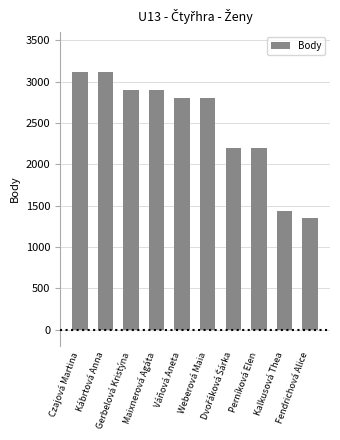

Does the chart contain any negative values?

No